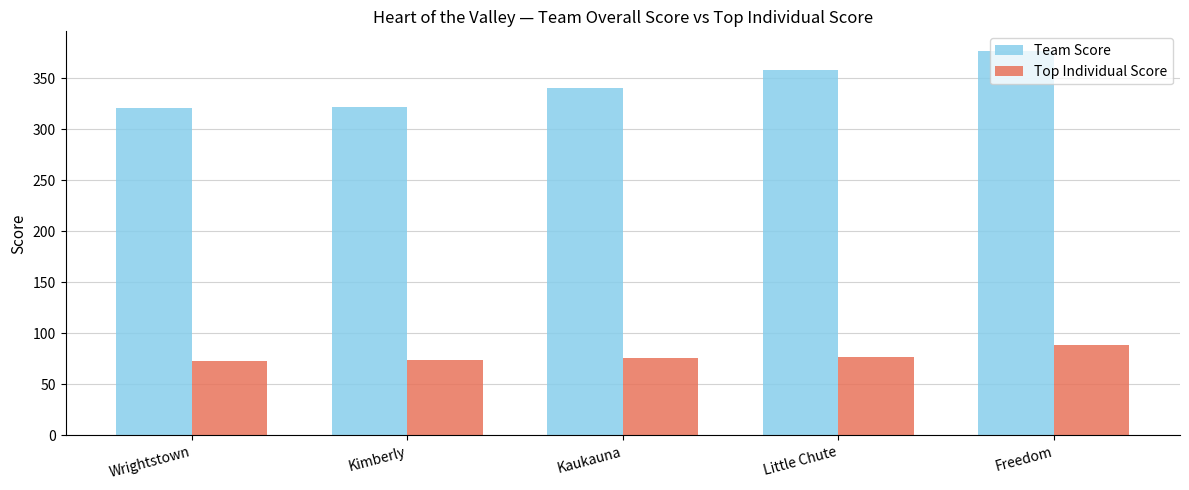

Read the Team Score value at Kimberly, to the nearest 10.

320